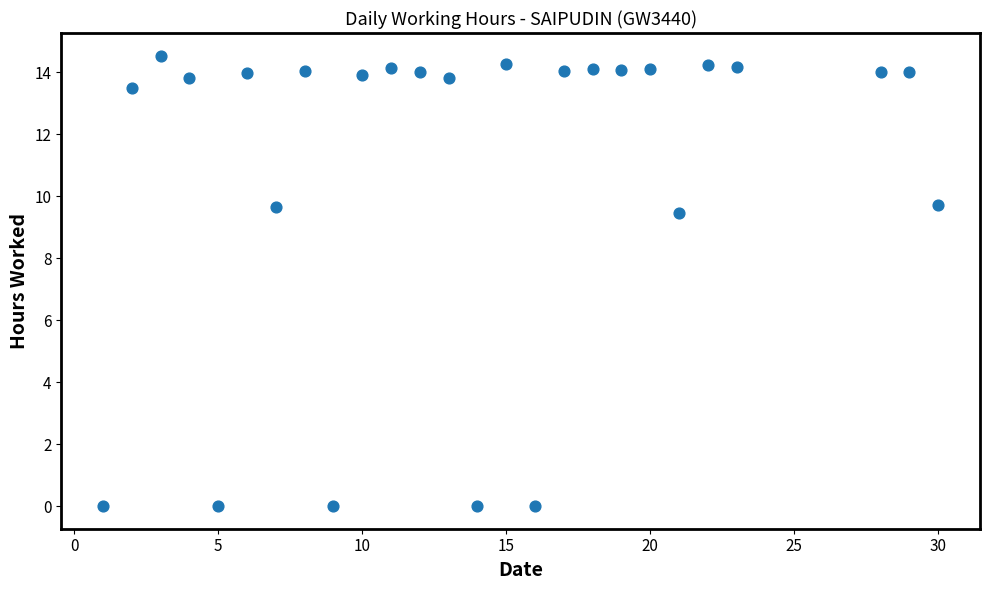

What is the range of Y values (max minus min)?

14.5